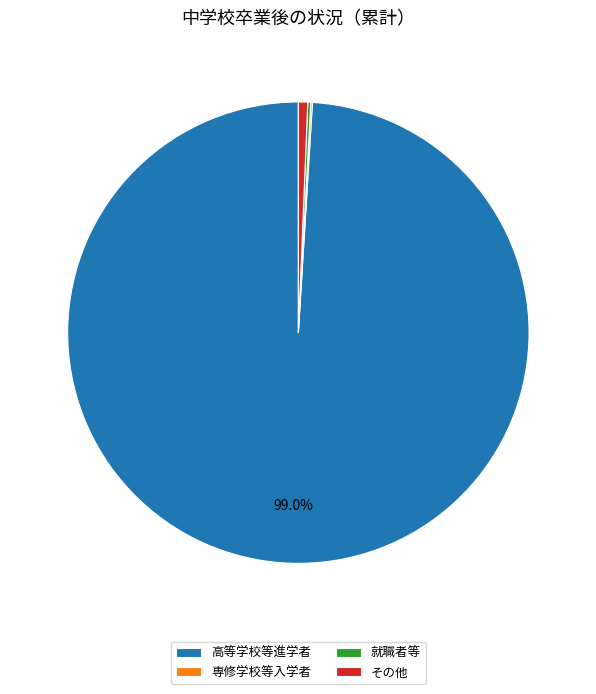

What is the largest slice in the pie chart?

高等学校等進学者